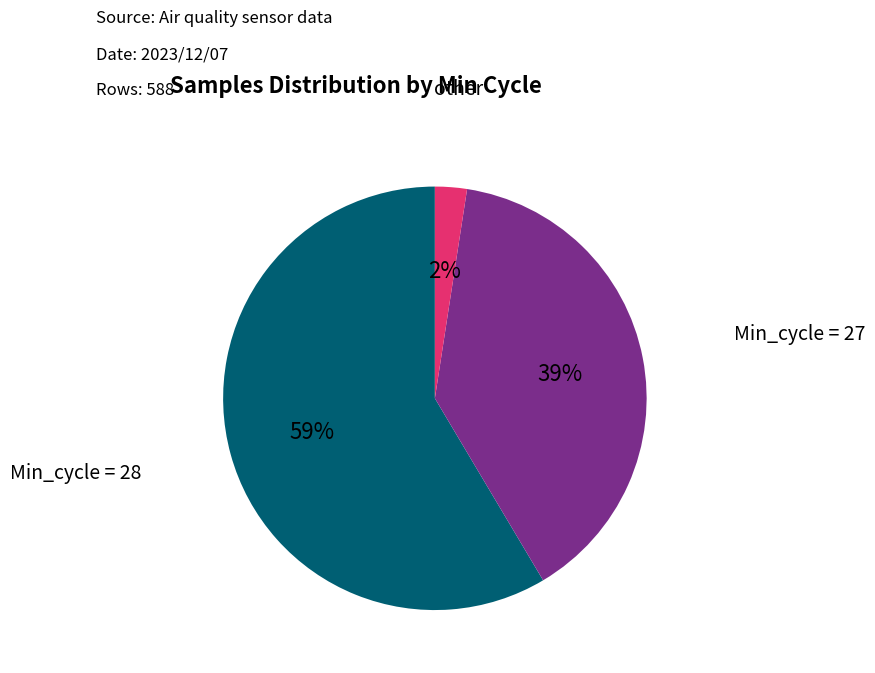

How many segments does this pie chart have?

3